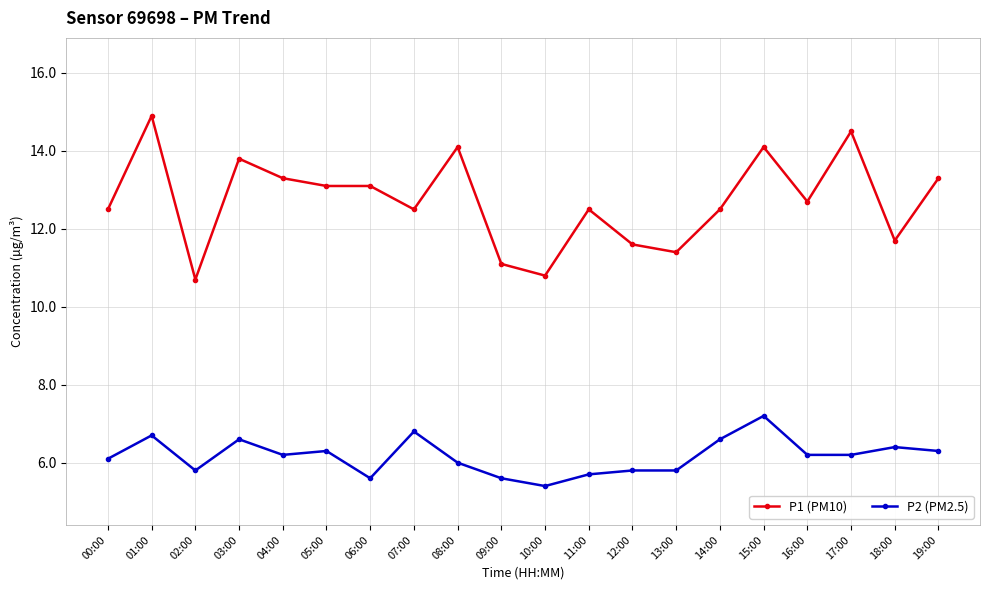

What is the difference between the maximum and minimum values in the P2 (PM2.5) series?

1.8